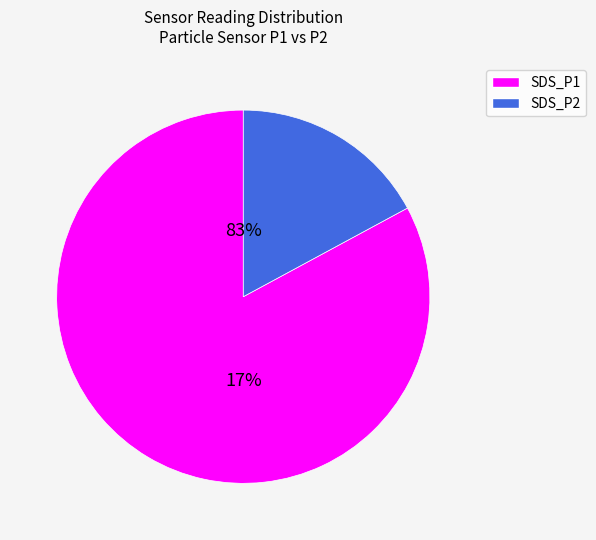

The SDS_P1 slice represents 93% of the pie. True or false?

False